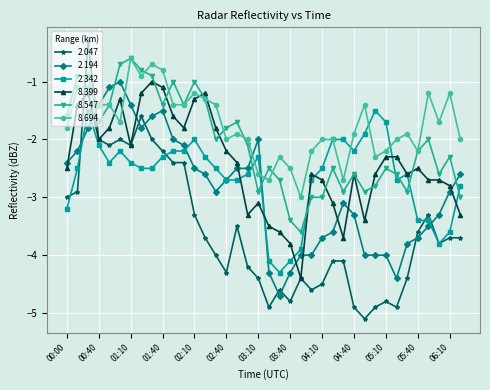

Which series has the widest spread of values?

2.047